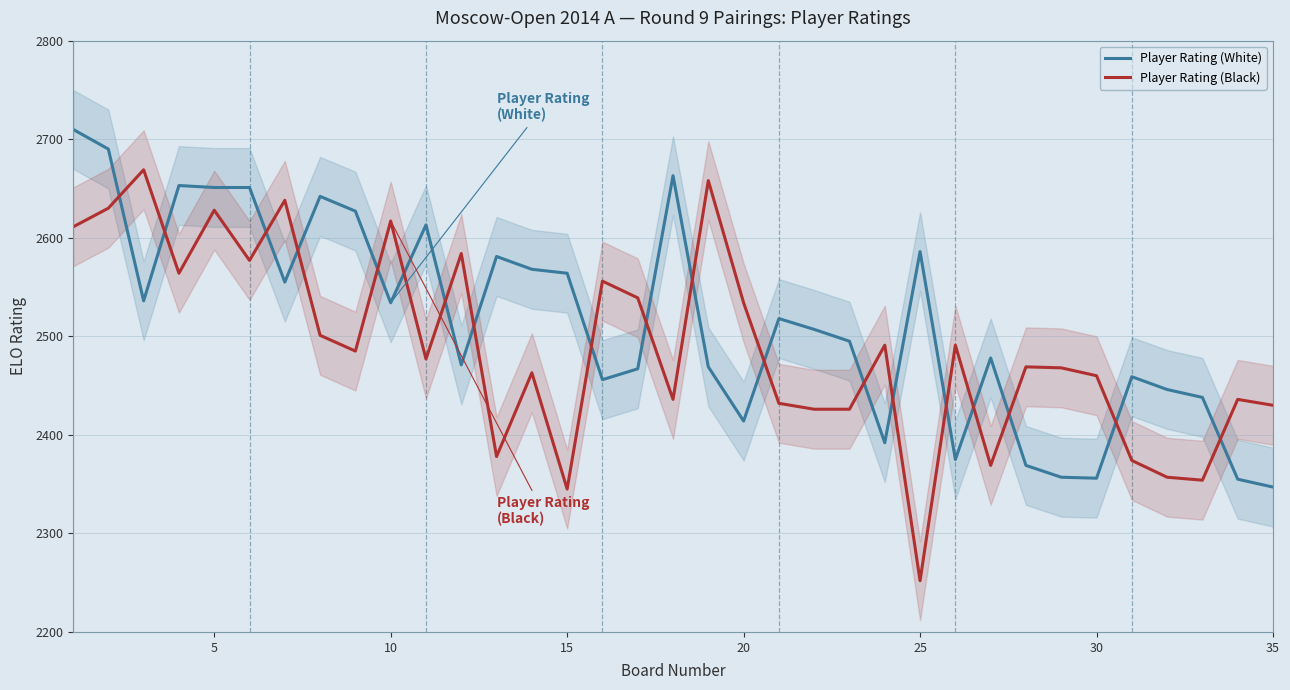

True or false: Player Rating (White) and Player Rating (Black) intersect in this chart.

True